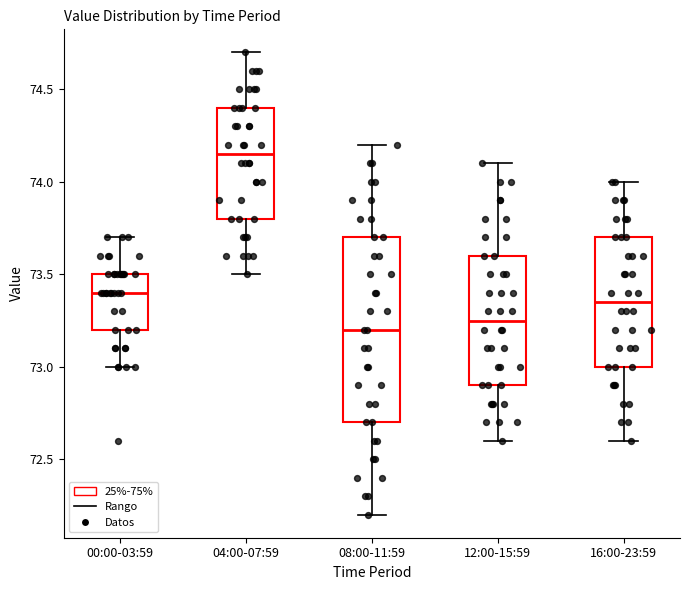

Which box is the tallest, from its lower edge to its upper edge?

08:00-11:59